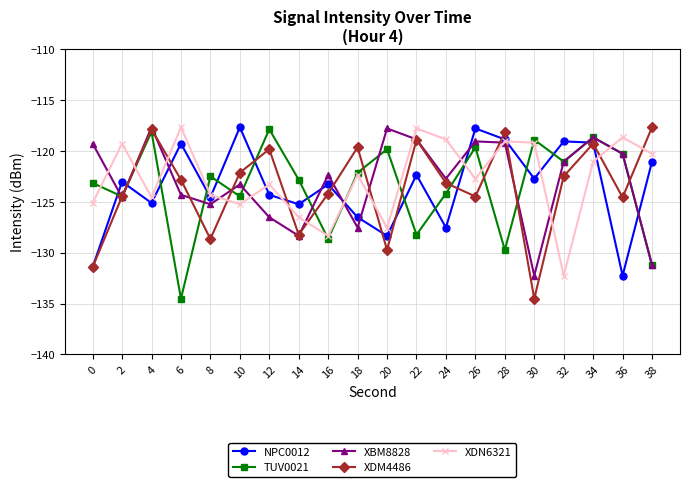

The XBM8828 series shows -124.6 at 2. True or false?

True